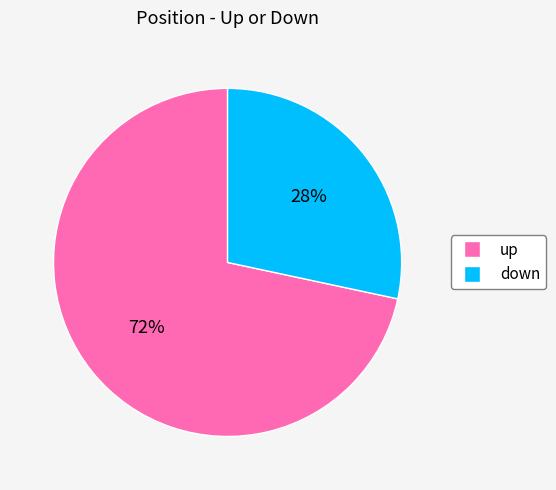

Which category has the biggest portion of the pie?

up